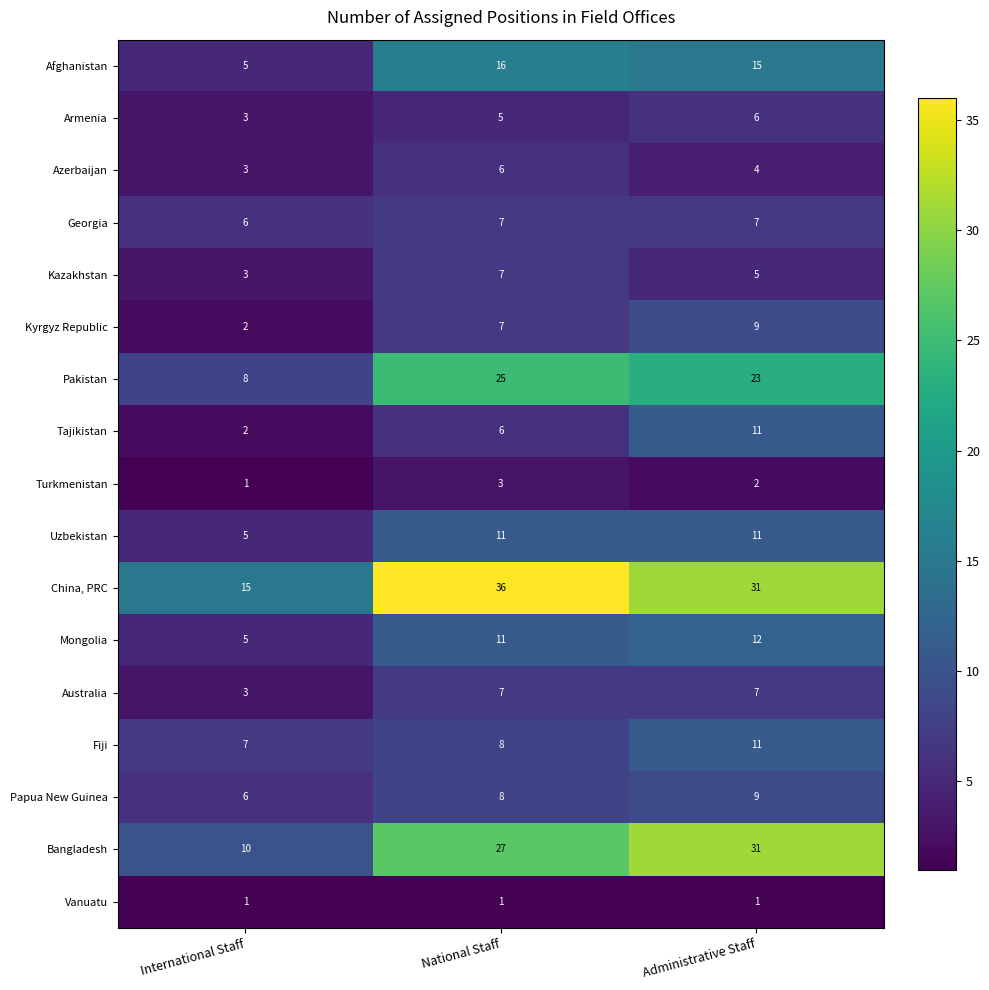

What is the difference between the maximum and minimum values in the Kyrgyz Republic series?

7